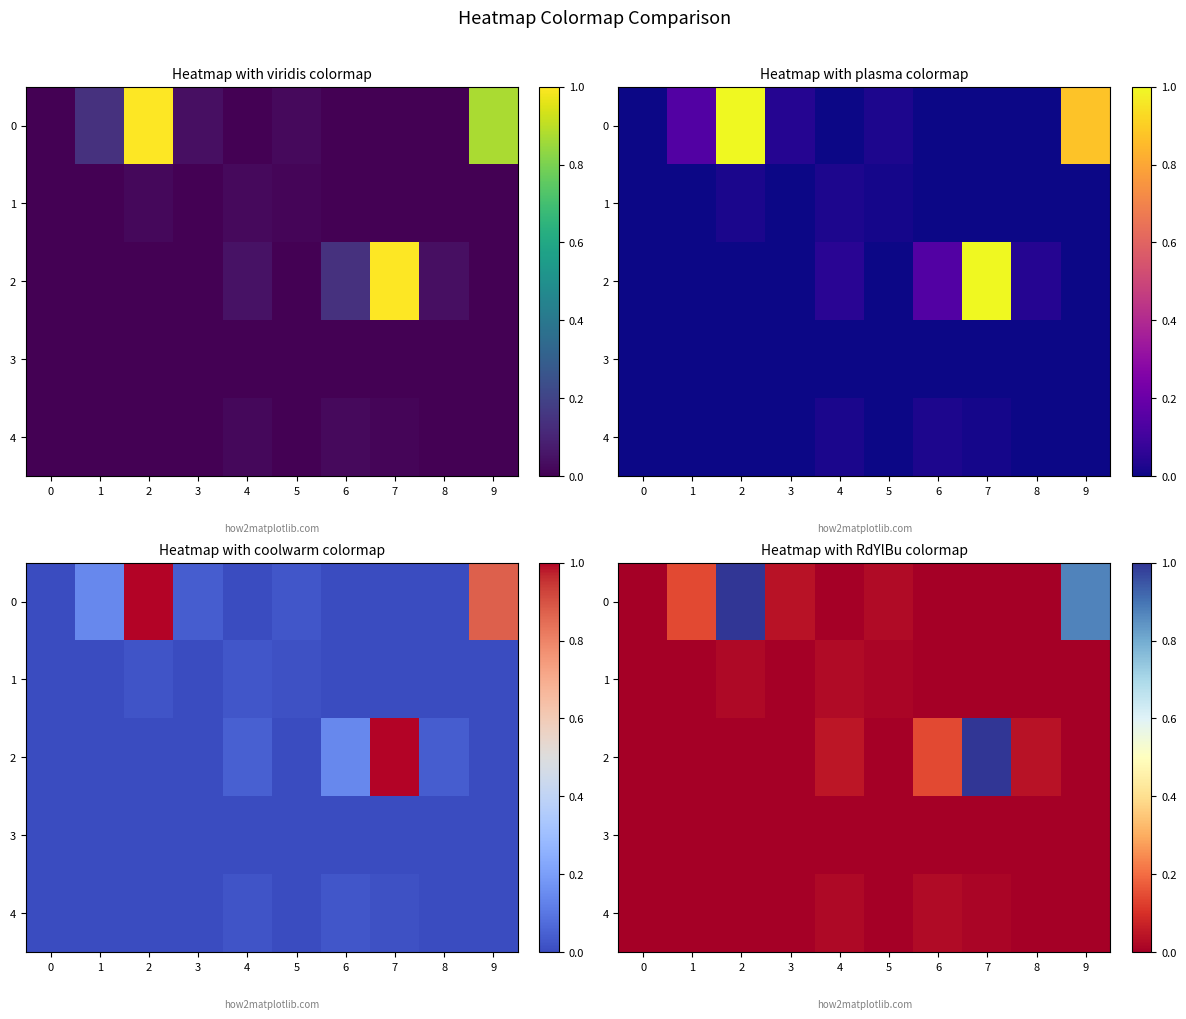

How many data points in 3 are above 0?

9